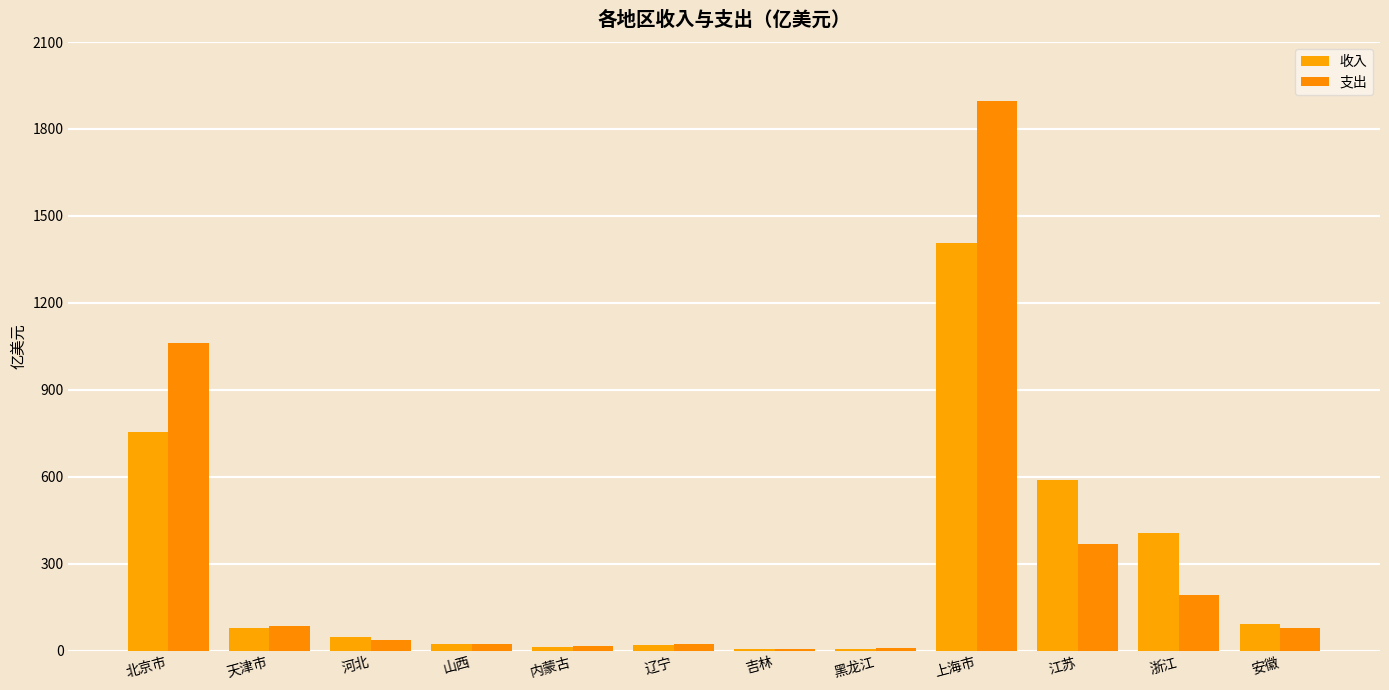

Does the chart contain stacked bars?

No